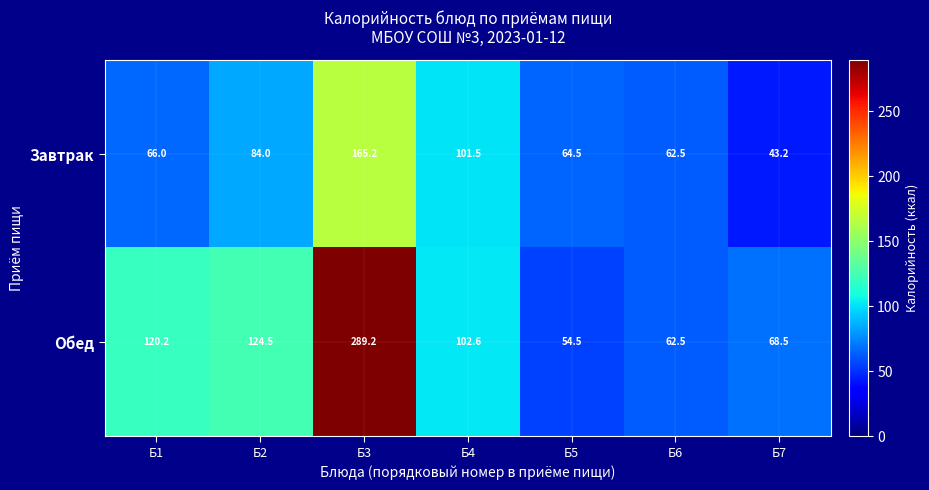

What is the difference between the maximum and minimum values in the Завтрак series?

122.0